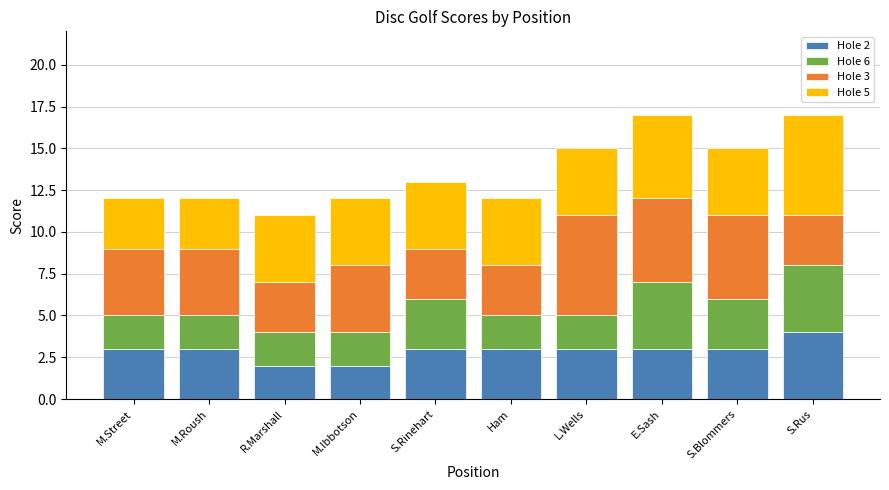

True or false: Hole 2 has a value of 3 at E.Sash.

True